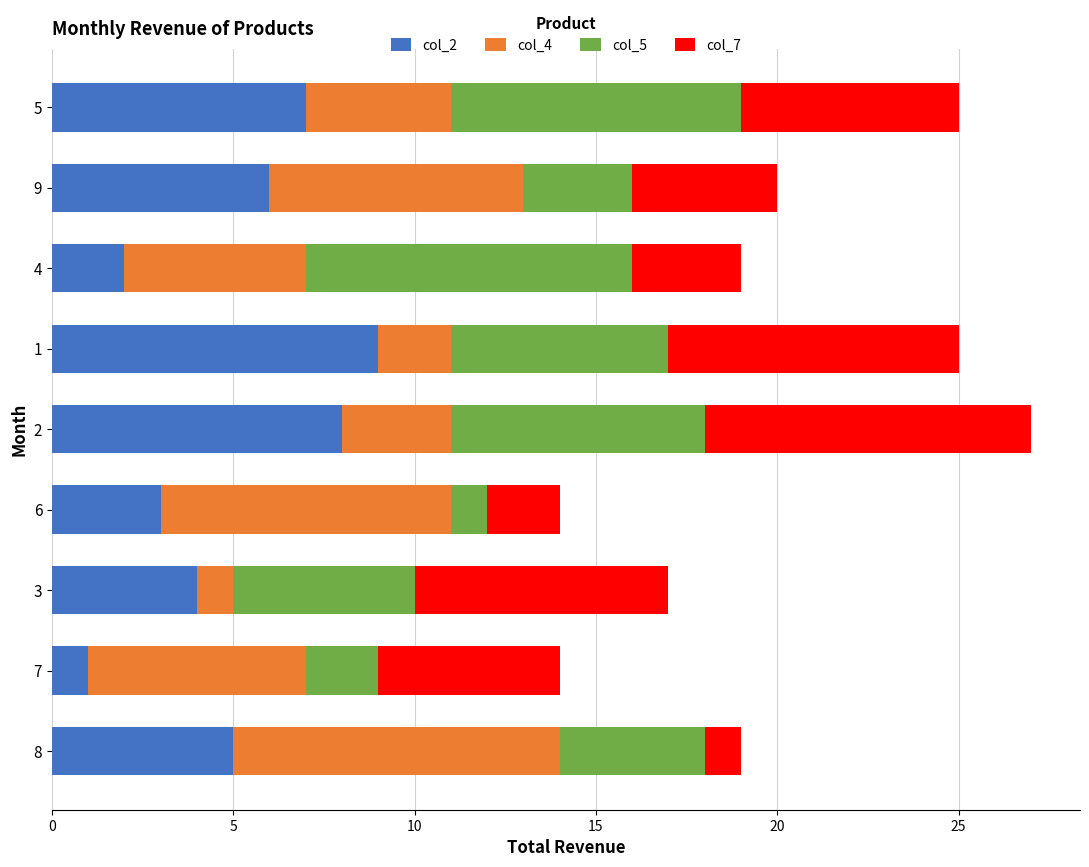

The col_2 series shows 2 at 3. True or false?

False